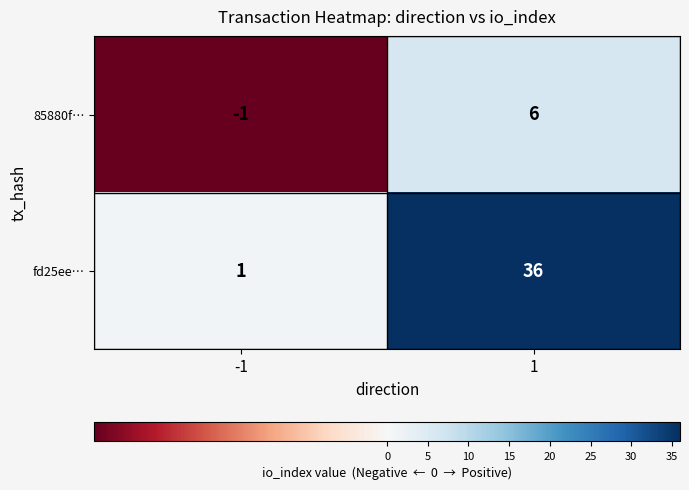

List the series in order of their overall mean, lowest first.

85880f…, fd25ee…